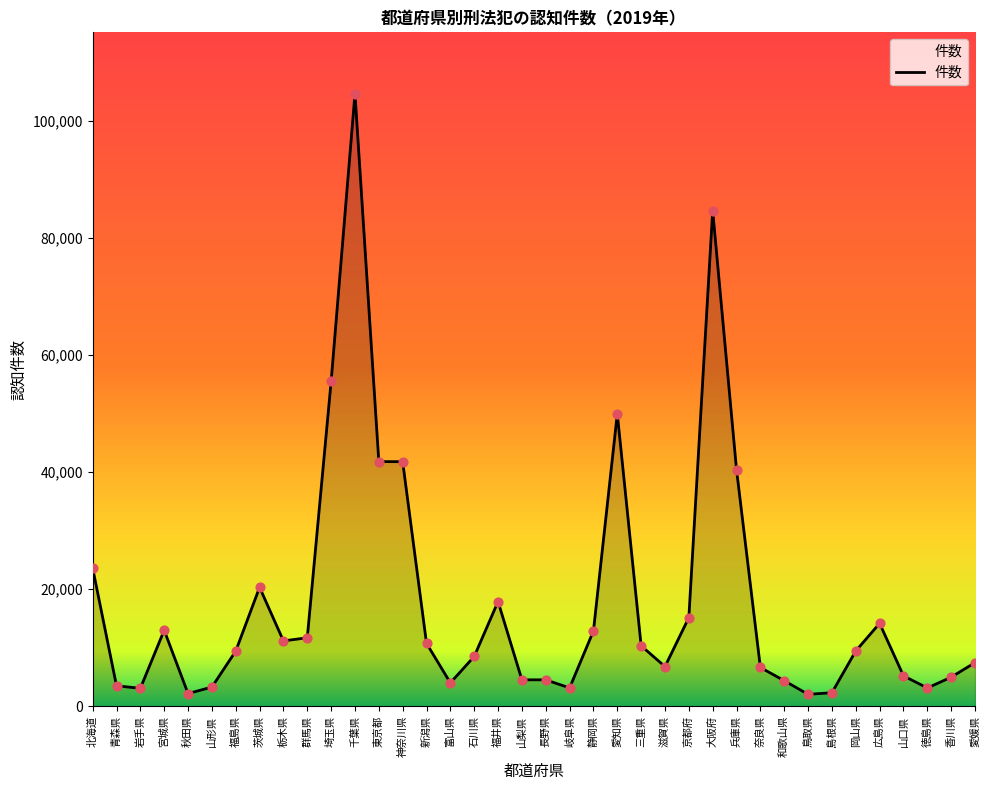

What is the change in value from 山形県 to 愛媛県?

+4171